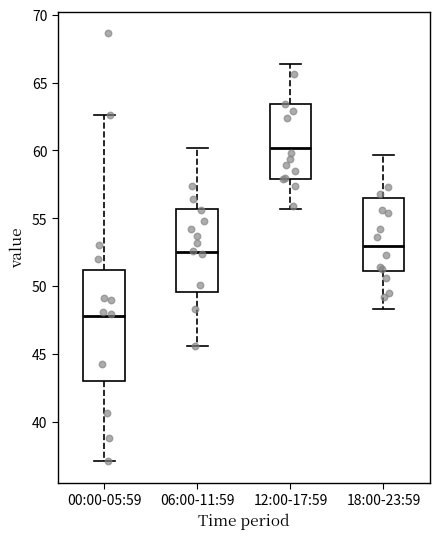

Reading left to right, transcribe this box plot: for each box, give where its median line is, the range the box spans, and where its two whiskers end, as read against the y-axis. The values are not printed on the chart, so give them approximately, as read against the axis.

00:00-05:59: median 48.0, box 43.0 to 51.0, whiskers 37.0 to 62.5
06:00-11:59: median 52.5, box 49.5 to 55.5, whiskers 45.5 to 60.0
12:00-17:59: median 60.0, box 58.0 to 63.5, whiskers 55.5 to 66.5
18:00-23:59: median 53.0, box 51.0 to 56.5, whiskers 48.5 to 59.5